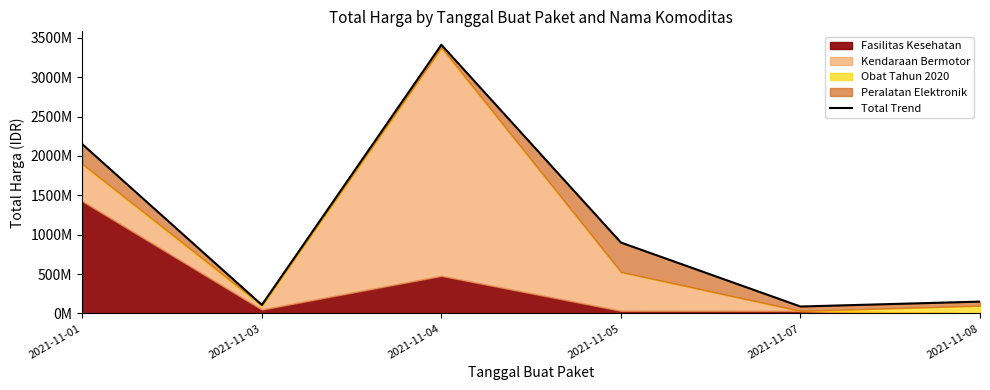

Is it true that the value at 2021-11-04 is 3411415240?

True